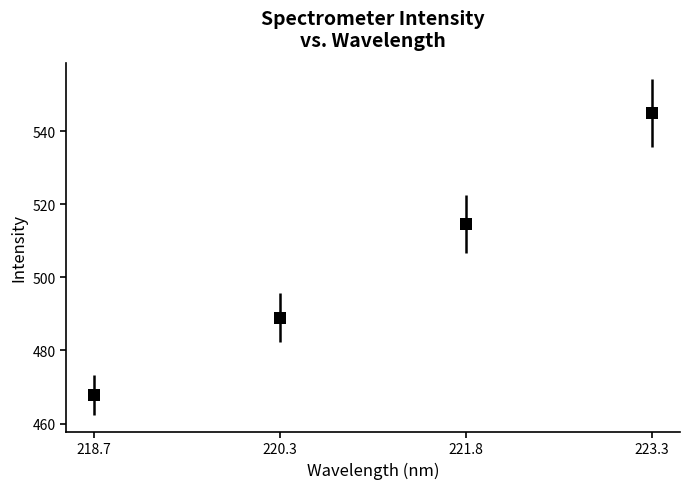

True or false: there are more than 2 points higher than both neighbors.

False